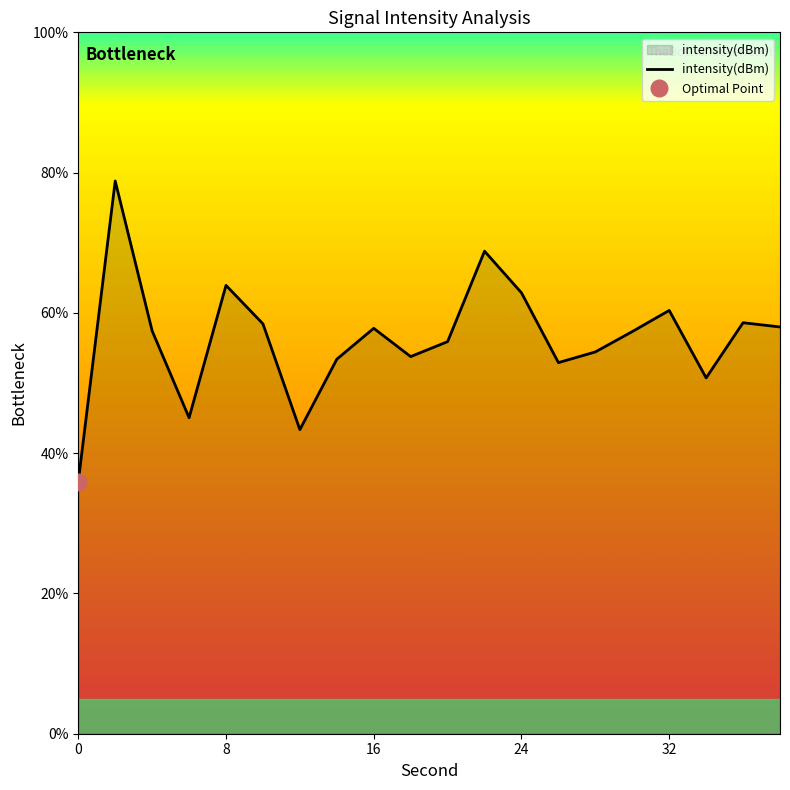

What is the minimum value for intensity(dBm)?

35.9